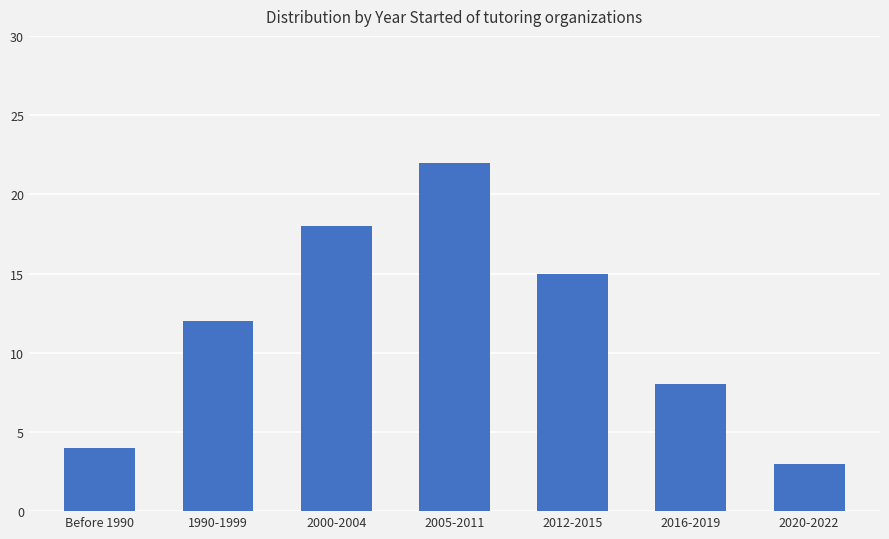

What is the label of the 7th bar from the right?

Before 1990